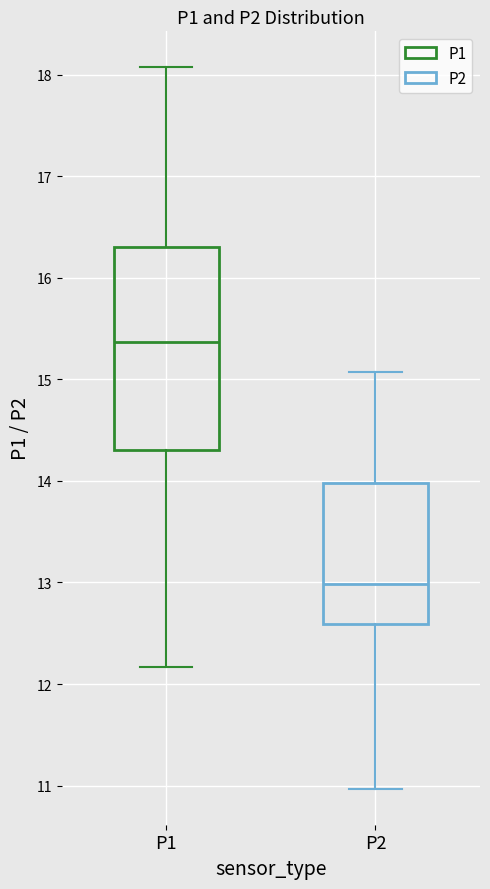

Where does the upper whisker of the box for P1 end on the y-axis? The values are not printed on the chart, so give them approximately, as read against the axis.

18.1